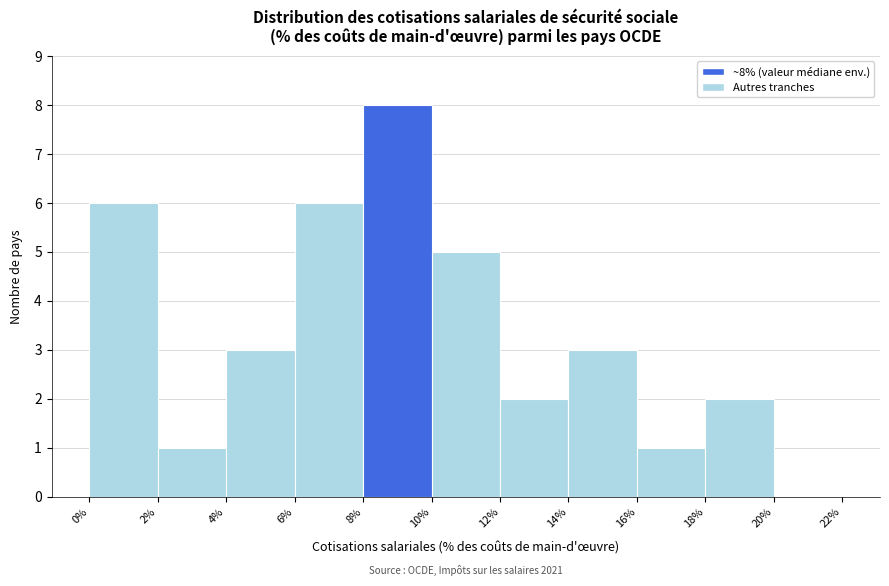

Which range on the x-axis has the tallest bar?

8% to 10%